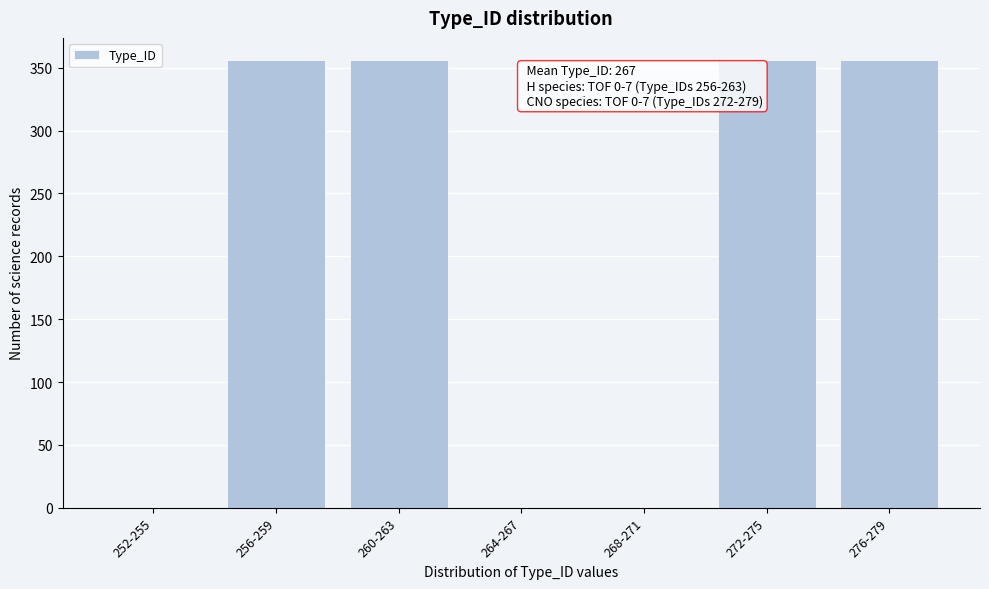

Reading right to left, list all the values displayed in this chart.

276-279=356	272-275=356	268-271=0	264-267=0	260-263=356	256-259=356	252-255=0